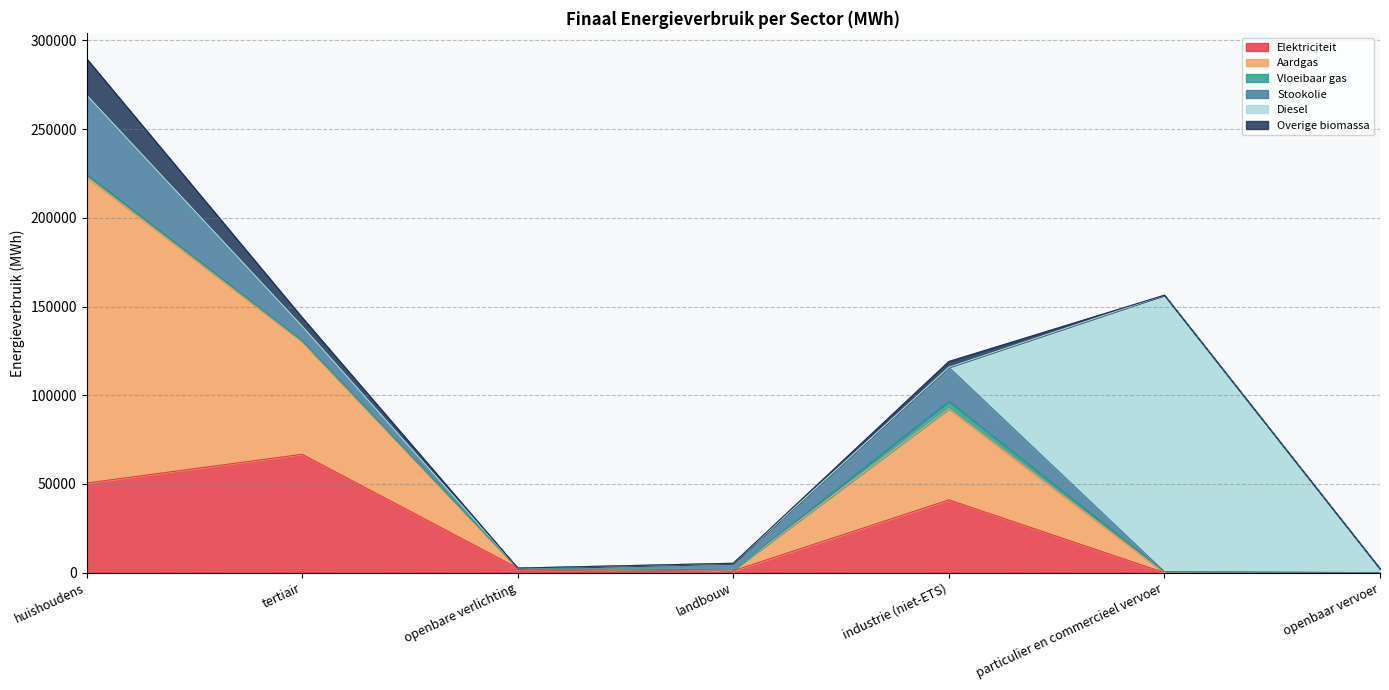

List the series in order of their peak value, lowest first.

Vloeibaar gas, Overige biomassa, Stookolie, Elektriciteit, Diesel, Aardgas